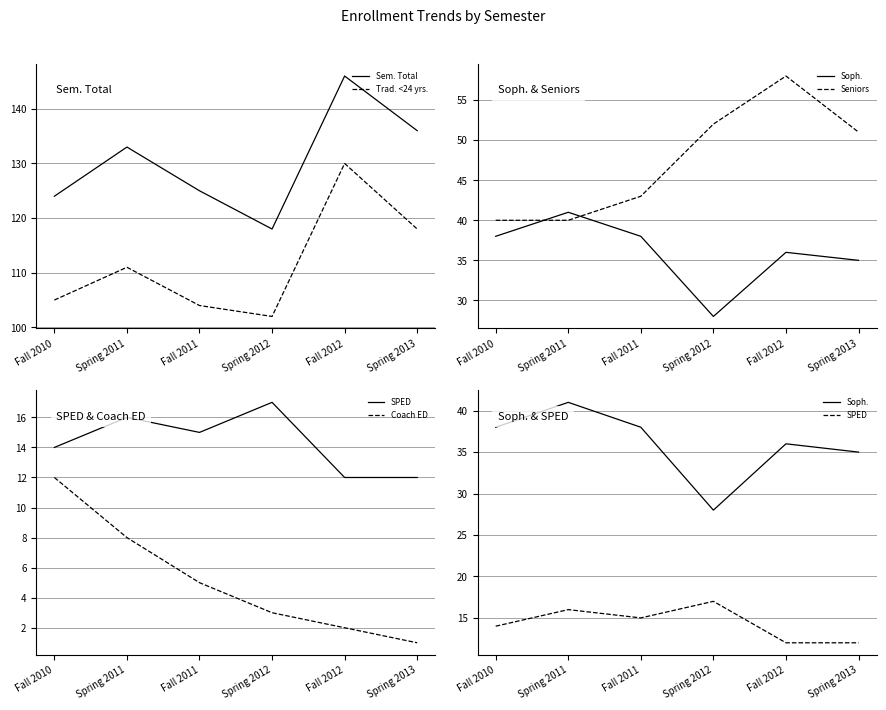

What value does the Trad. <24 yrs. series have at Fall 2011, to the nearest 5?

105